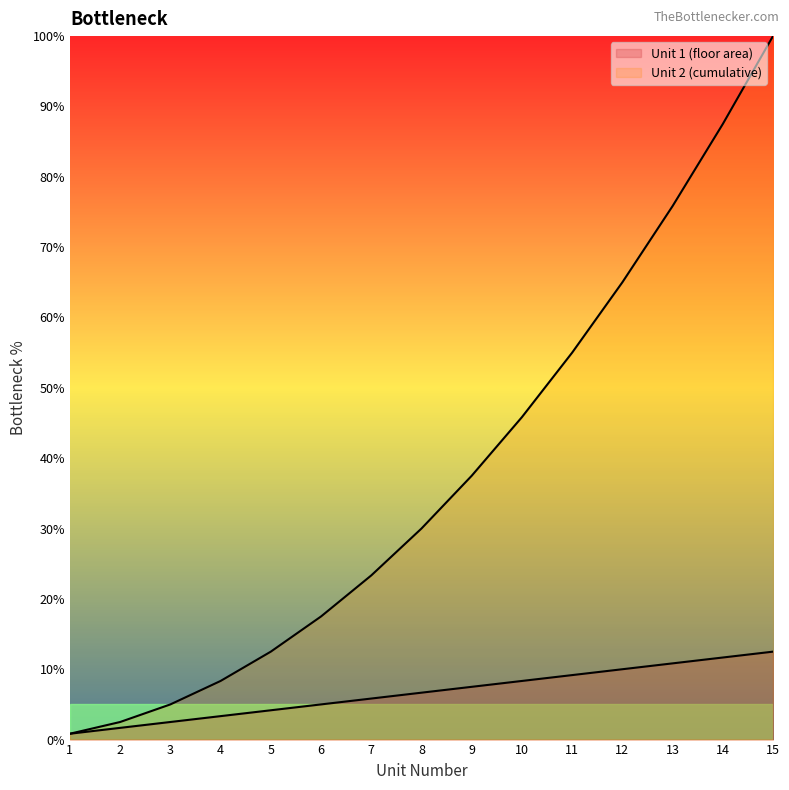

What is the sum of the Unit 1 (floor area) values at 8 and 3?

9.2